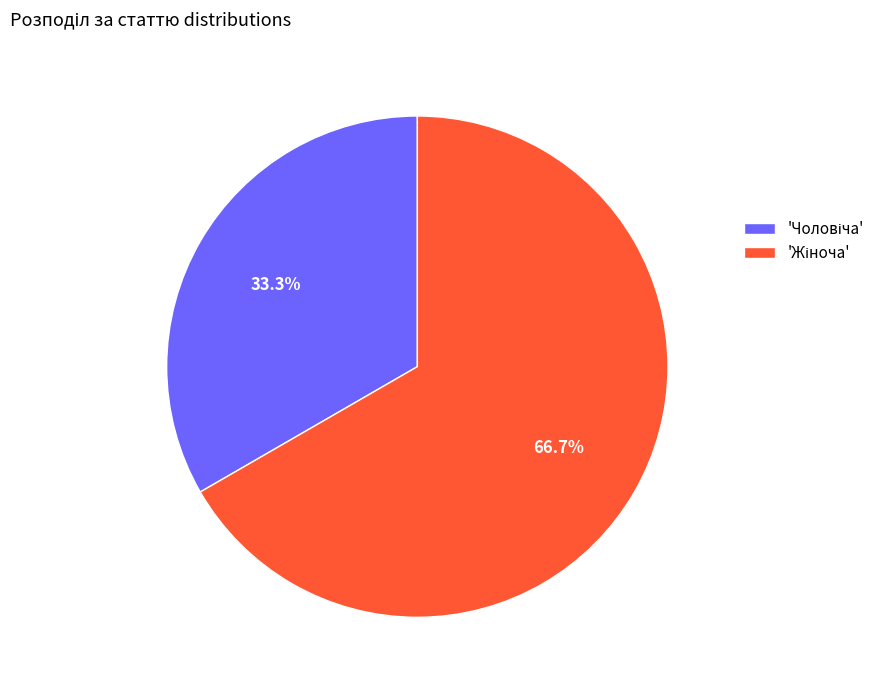

Is there any slice that represents more than half of the pie?

Yes